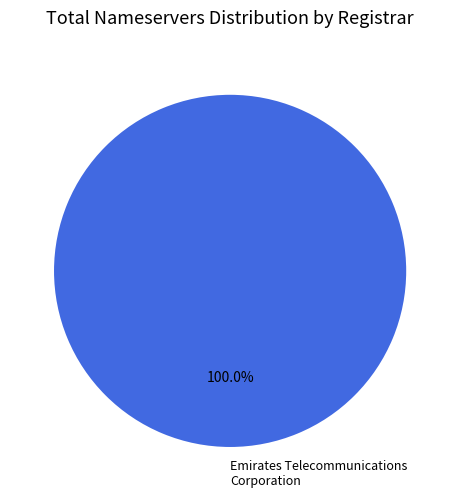

Rank the categories by value from lowest to highest.

Emirates Telecommunications Corporation